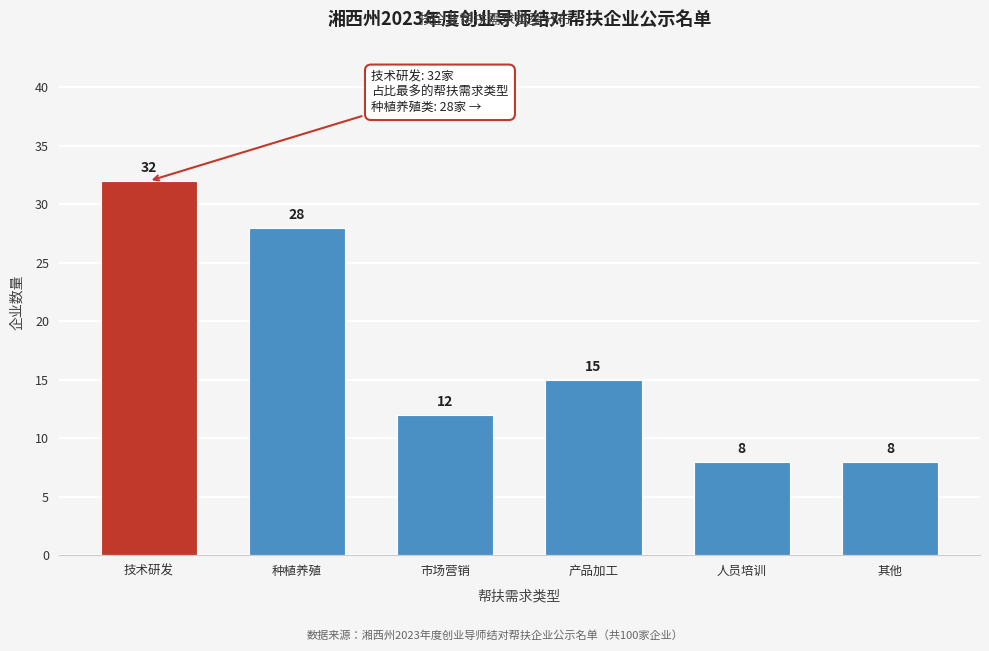

Reading right to left, extract all data points from this chart.

8	8	15	12	28	32